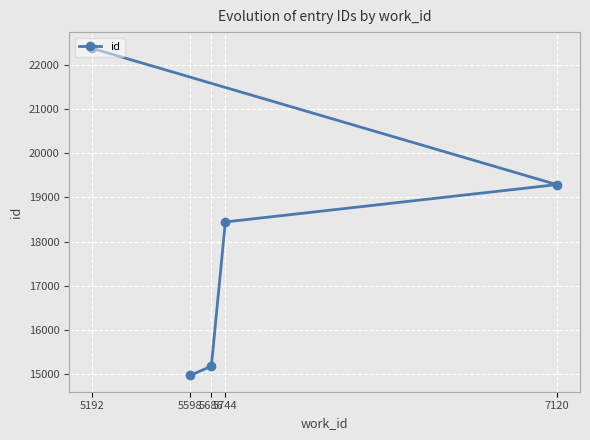

True or false: there are more than 0 points higher than both neighbors.

False